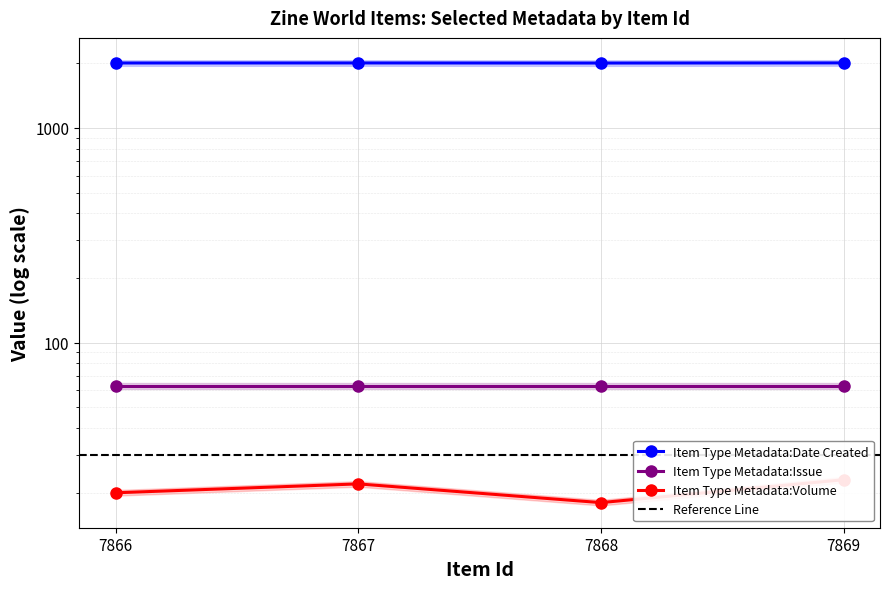

Between 7869 and 7866, which series saw the biggest shift?

Item Type Metadata:Volume